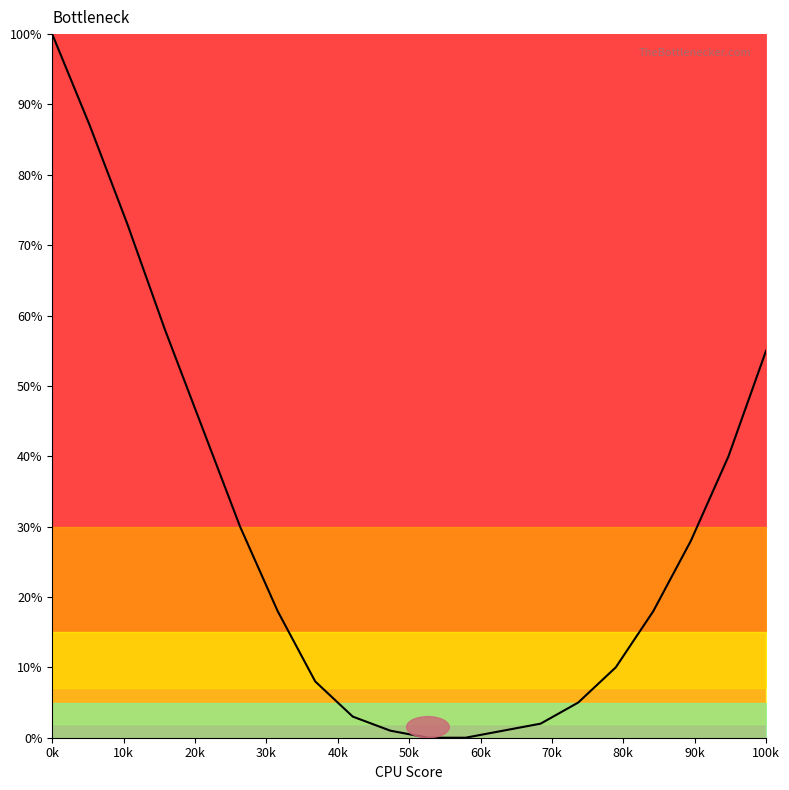

What is the maximum value shown in the chart?

100